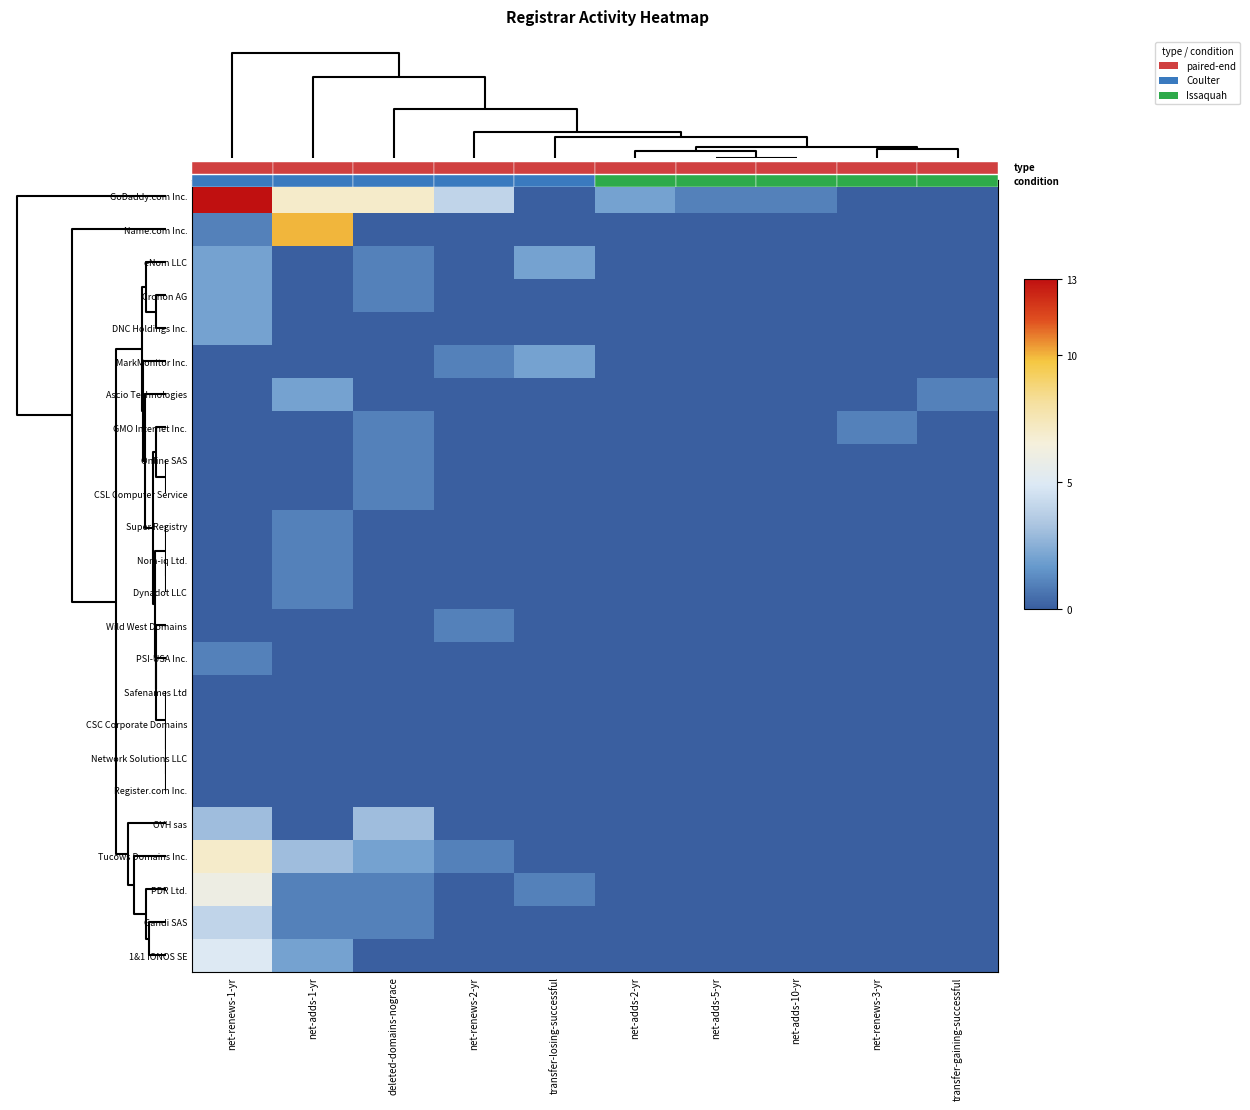

Which series has the largest total across all categories?

GoDaddy.com Inc.